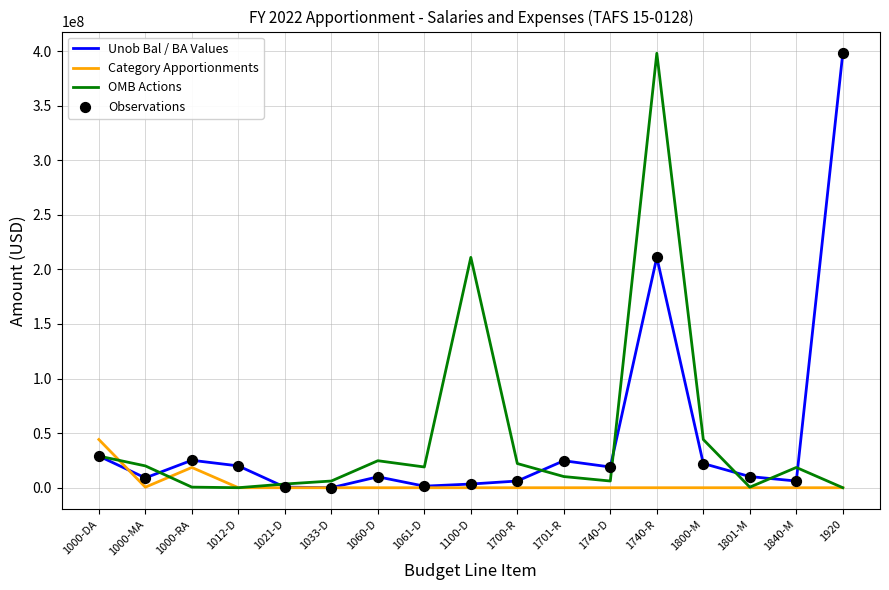

At how many categories does at least one series exceed 121804153?

3